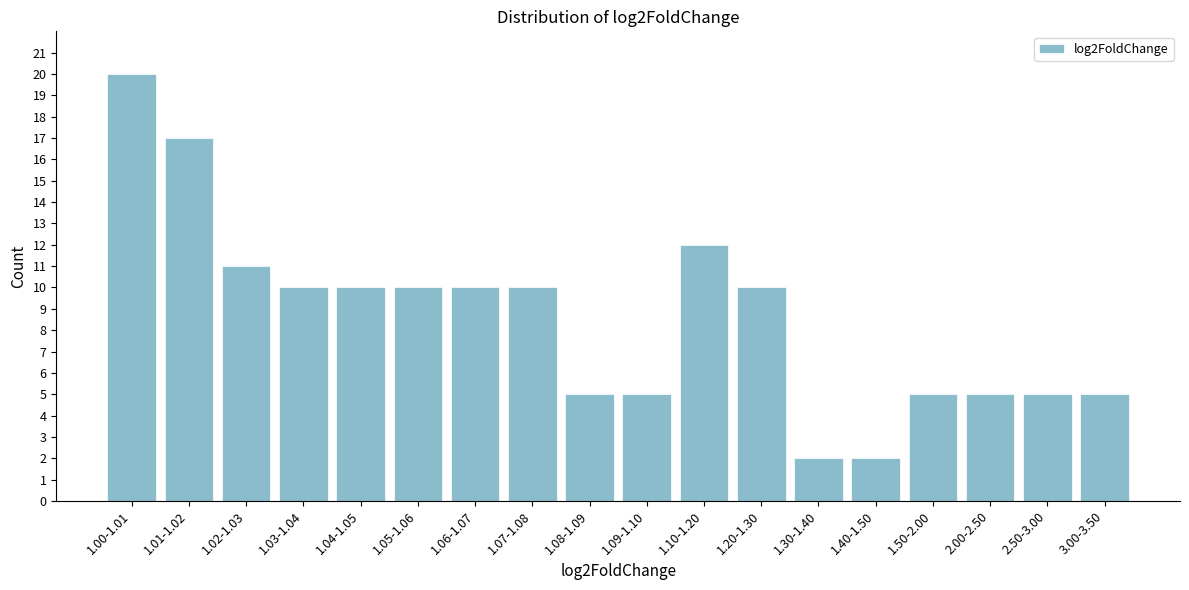

Reading left to right, list all the values displayed in this chart.

1.00-1.01=20	1.01-1.02=17	1.02-1.03=11	1.03-1.04=10	1.04-1.05=10	1.05-1.06=10	1.06-1.07=10	1.07-1.08=10	1.08-1.09=5	1.09-1.10=5	1.10-1.20=12	1.20-1.30=10	1.30-1.40=2	1.40-1.50=2	1.50-2.00=5	2.00-2.50=5	2.50-3.00=5	3.00-3.50=5